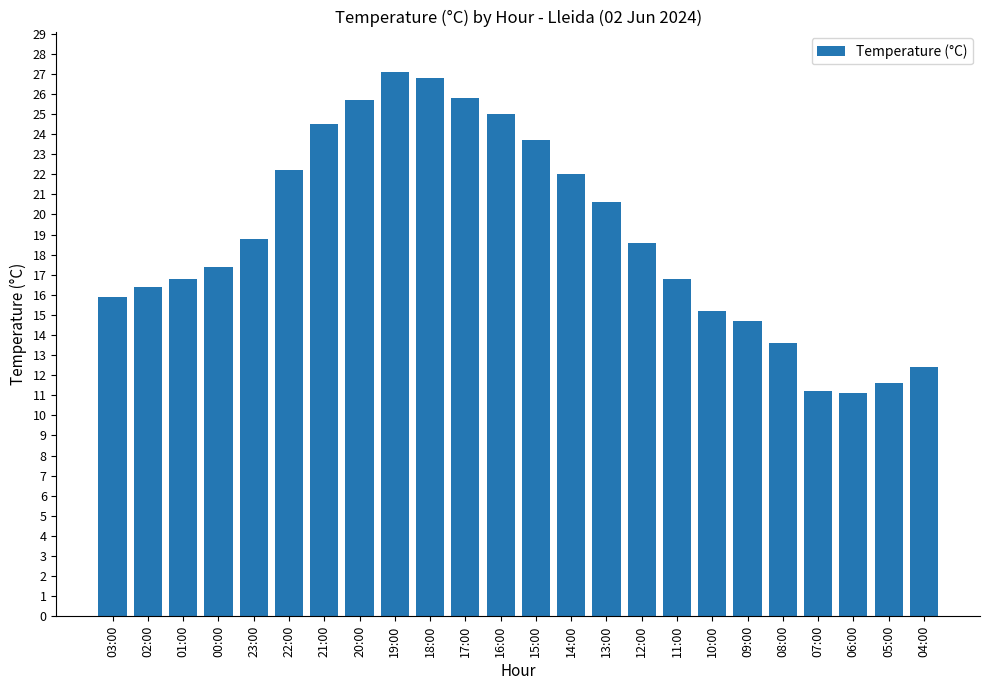

Count the number of values greater than 18.

12